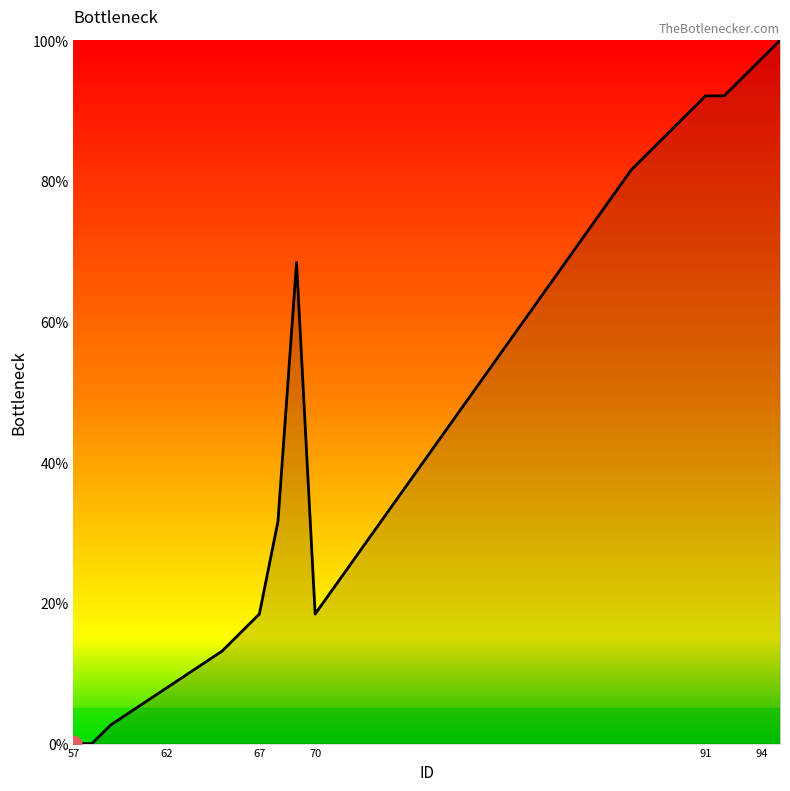

What is the greatest value displayed?

100.0